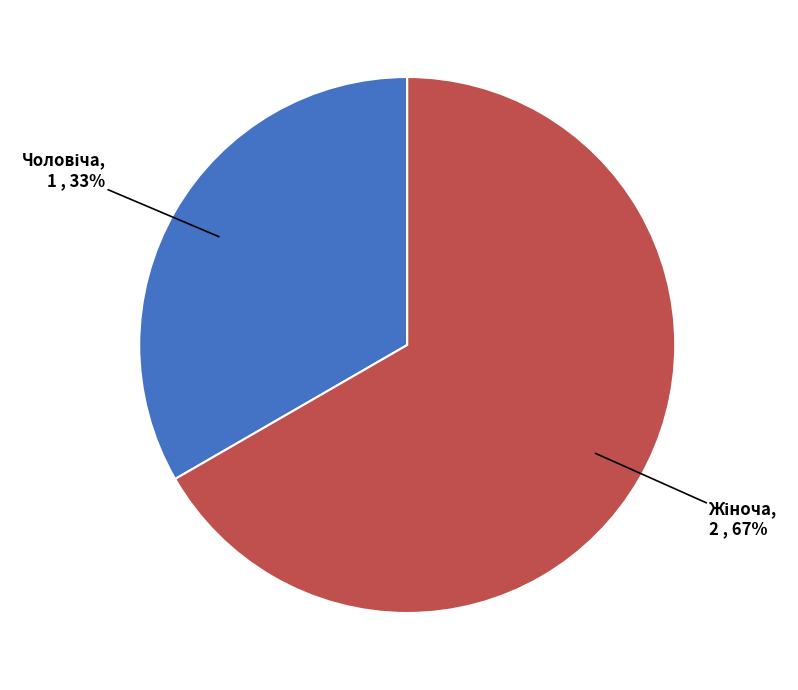

To the nearest percent, what is the average slice percentage?

50%